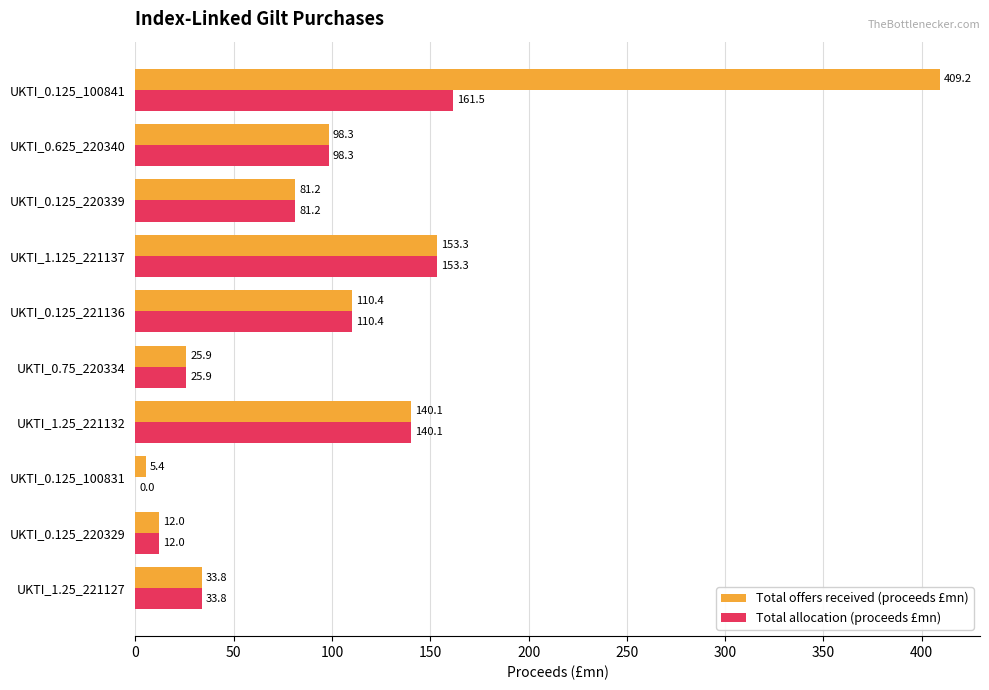

Which label corresponds to the largest value in the chart?

UKTI_0.125_100841